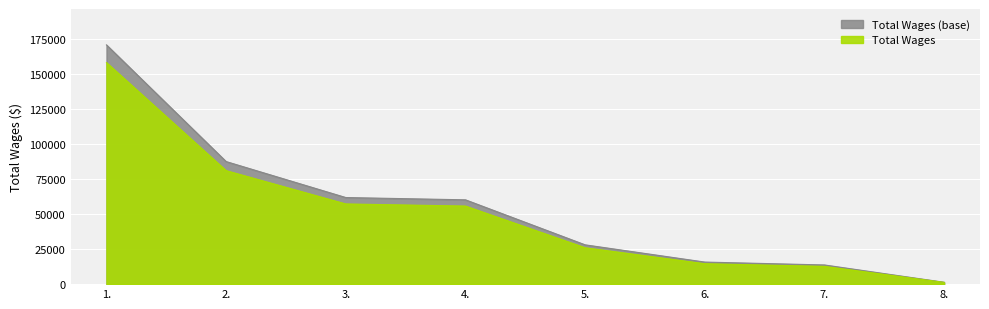

What is the label of the 5th point from the left?

5.